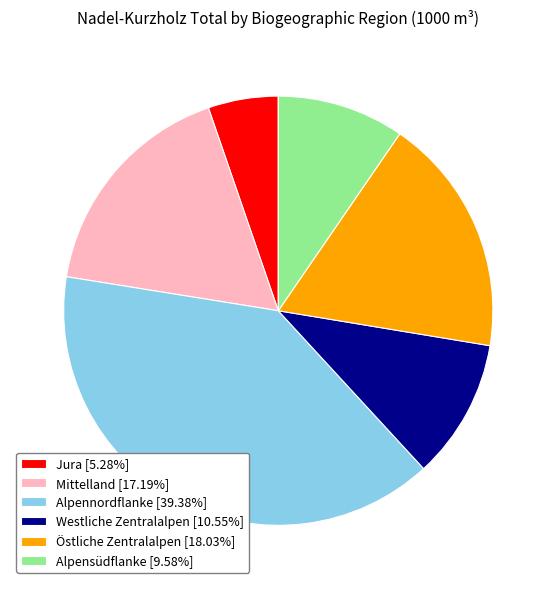

Do Mittelland [17.19%] and Westliche Zentralalpen [10.55%] together represent more than half of the pie?

No